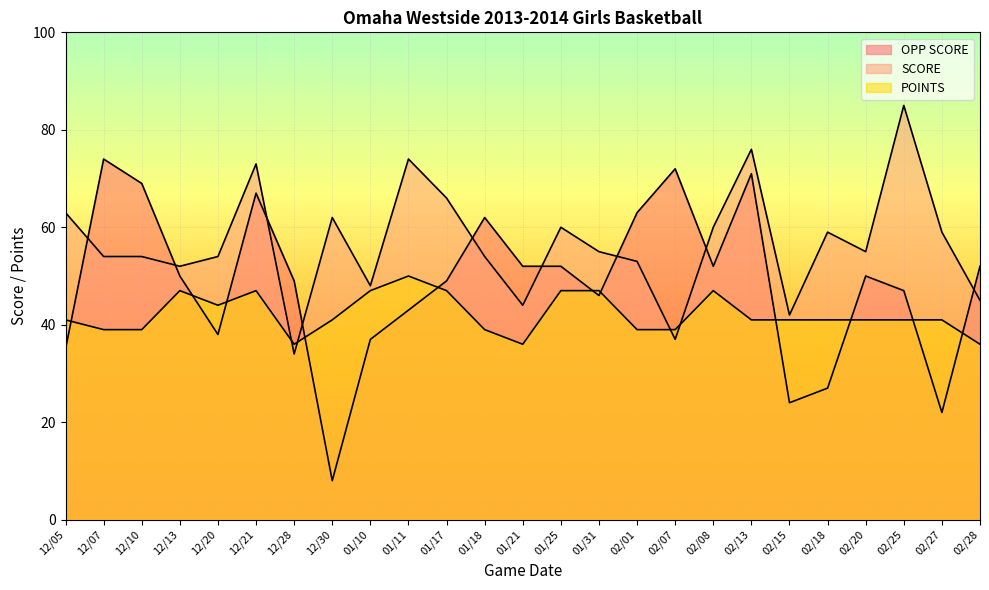

Is the value of POINTS at 12/13 greater than the value of SCORE at 02/08?

No